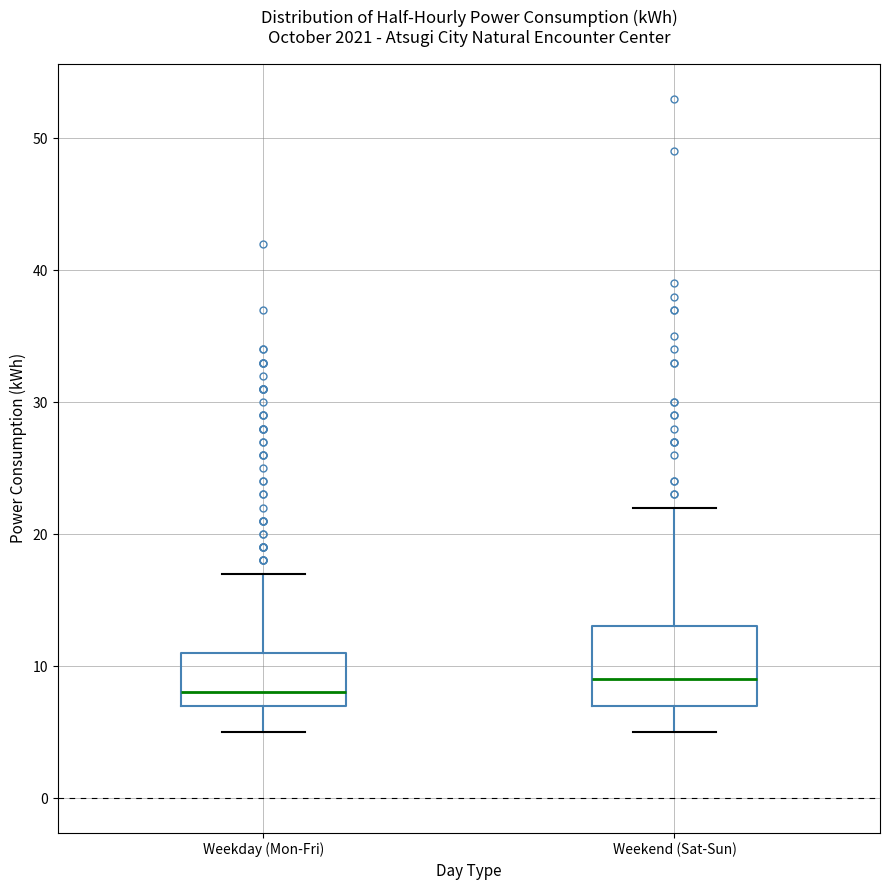

Reading left to right, read every box against the y-axis: the position of its median line, the range the box covers, and the ends of its whiskers. The values are not printed on the chart, so give them approximately, as read against the axis.

Weekday (Mon-Fri): median 8, box 7 to 11, whiskers 5 to 17
Weekend (Sat-Sun): median 9, box 7 to 13, whiskers 5 to 22